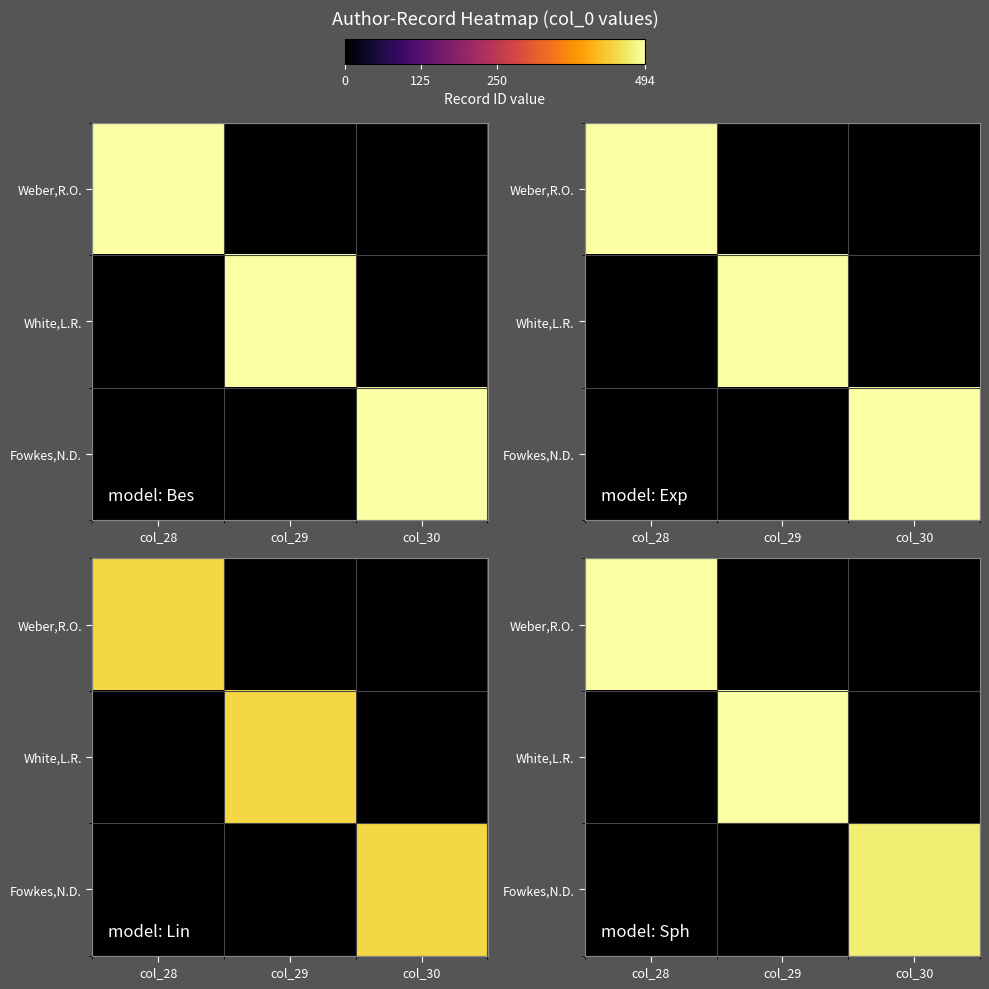

At which category does the chart reach its minimum across all series?

col_29